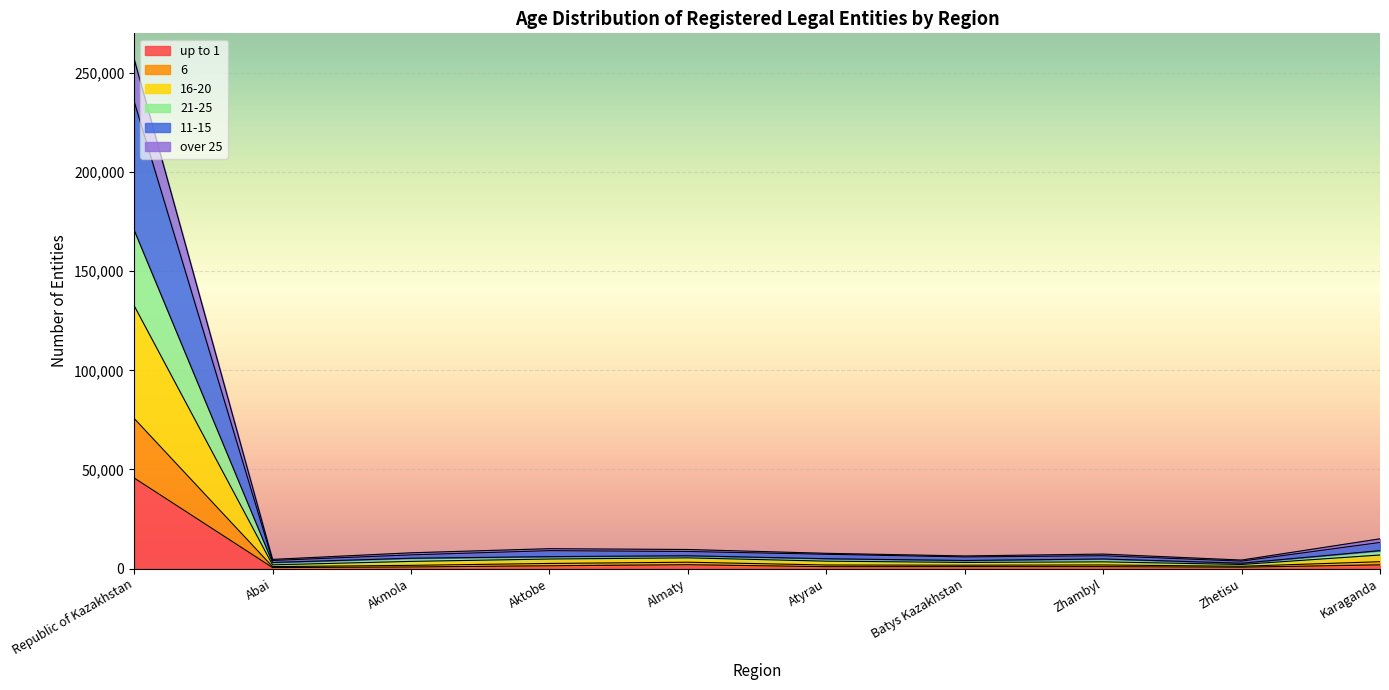

At which label does up to 1 reach its peak?

Republic of Kazakhstan